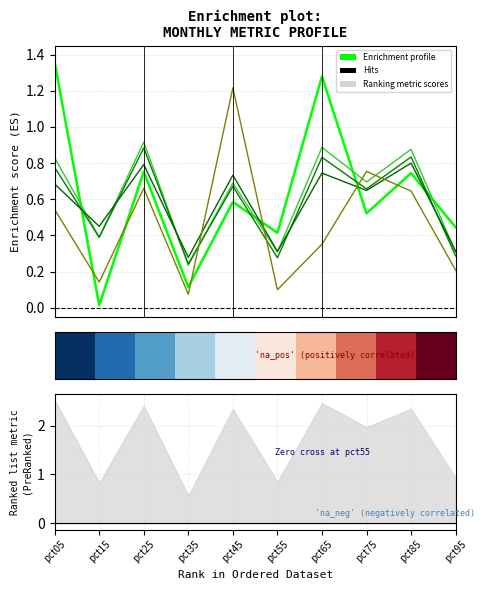

At which category does pct25 reach its first local peak?

pct25